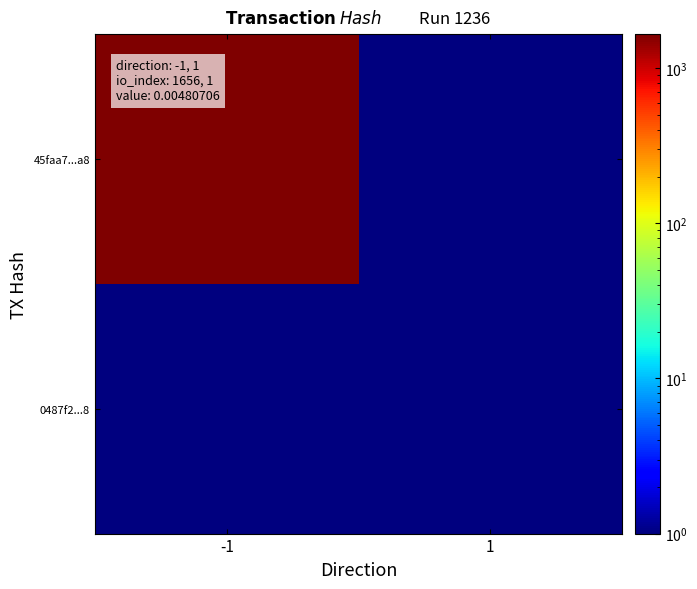

What is the smallest value displayed?

0.1